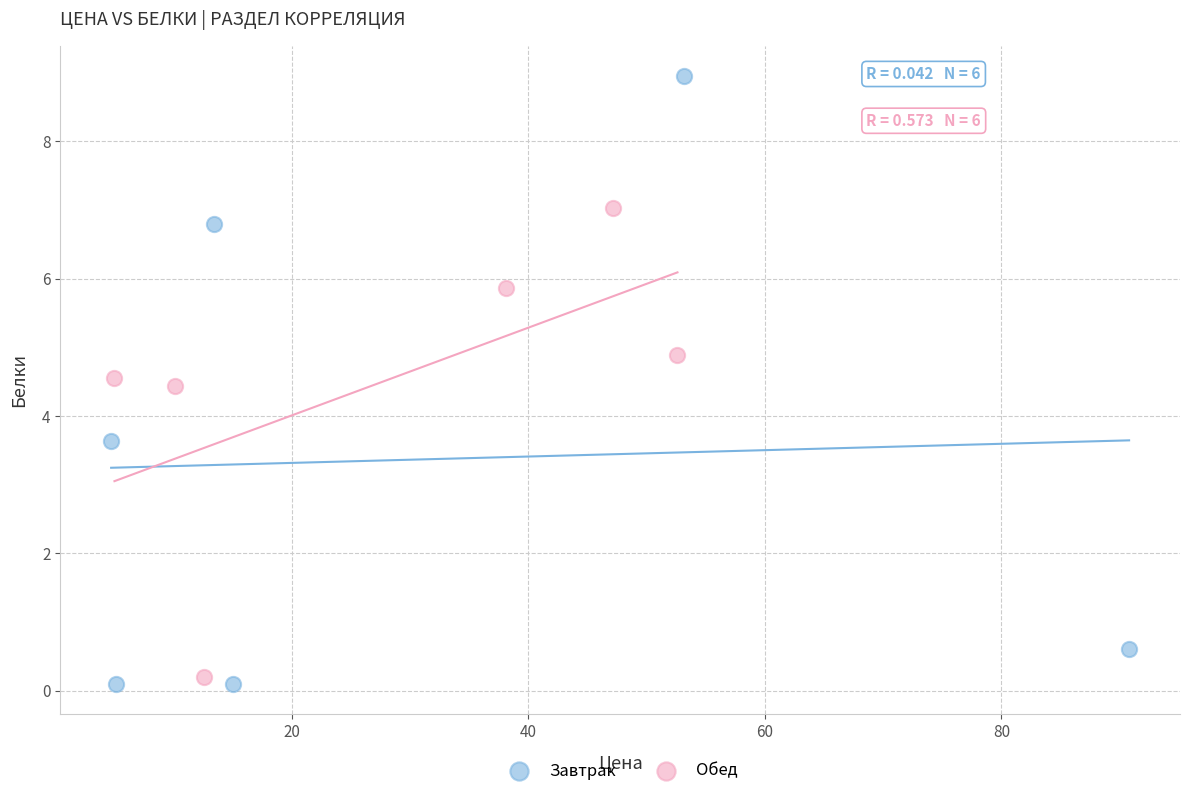

What are all the series names shown in the legend?

Завтрак, Обед